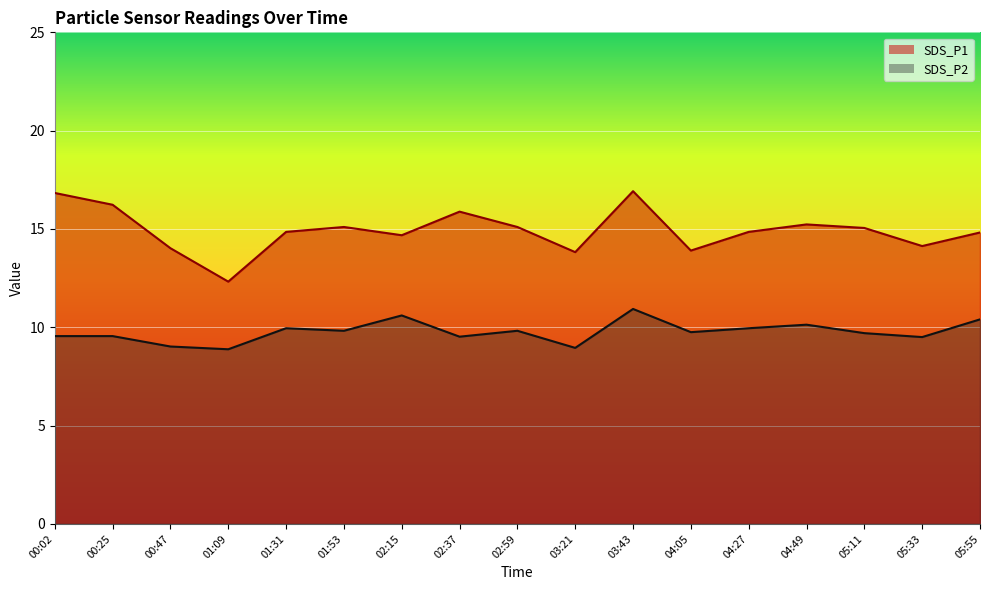

How many interior local peaks does the SDS_P2 series have?

5